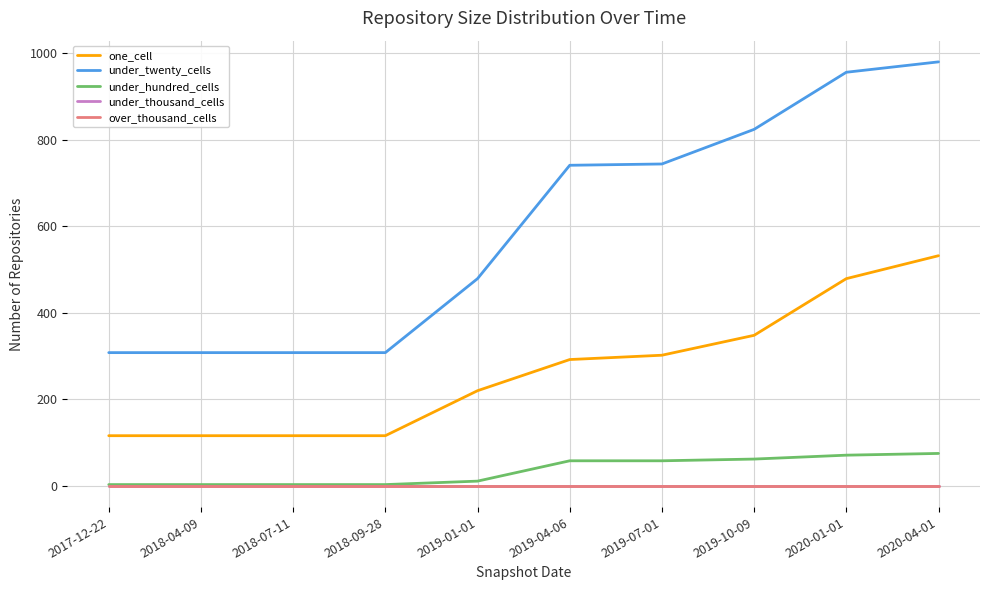

Does the chart display data point markers on the line(s)?

No